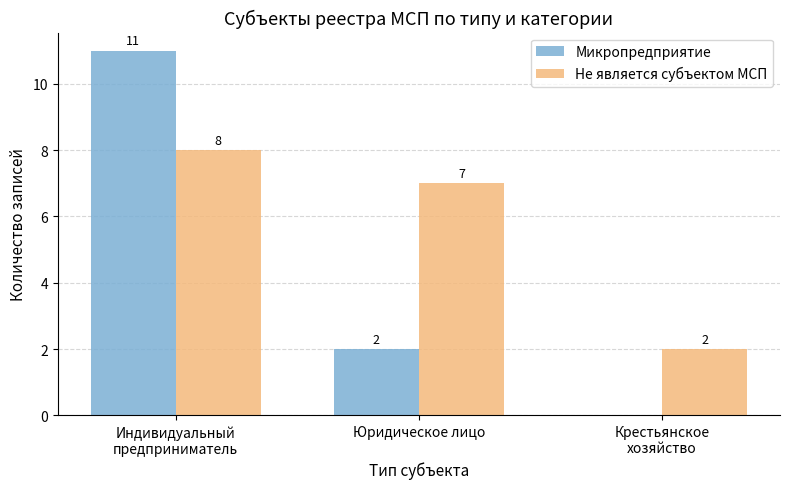

How many Микропредприятие values are between 0 and 11?

3